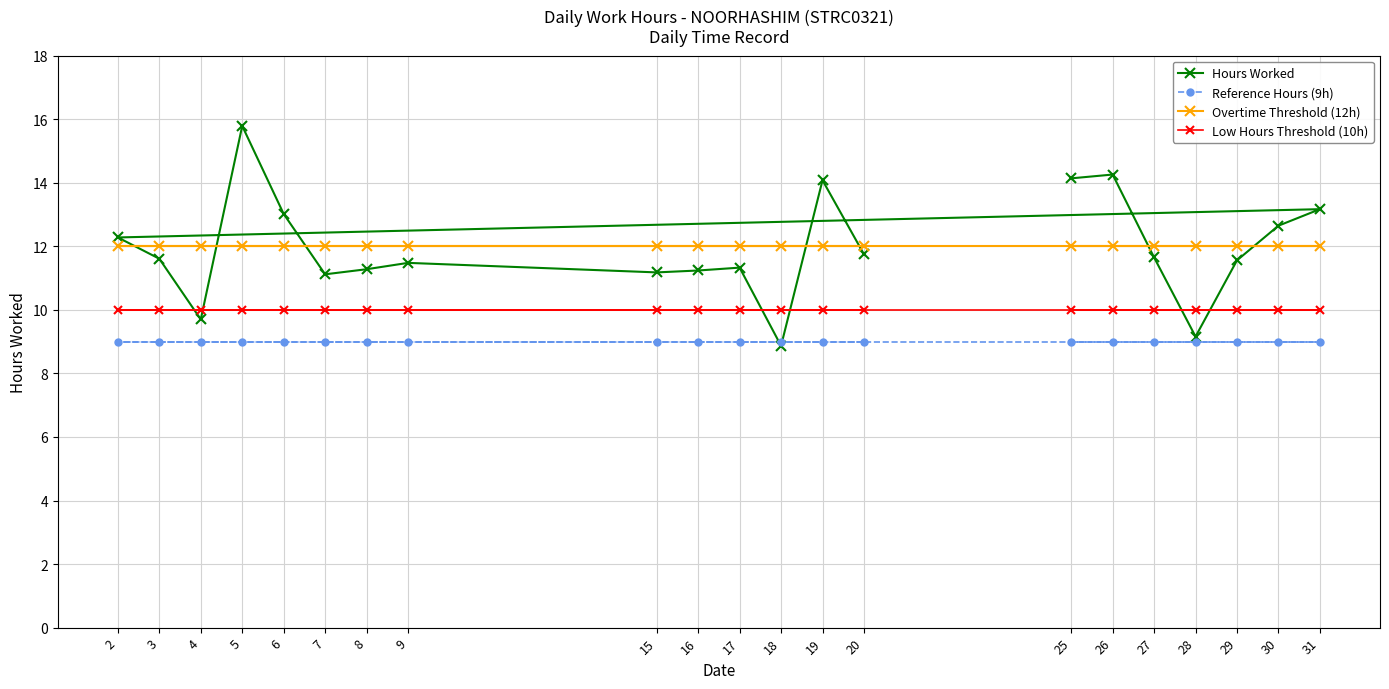

What is the value of the Reference Hours (9h) point at the 19th from the left?

9.0